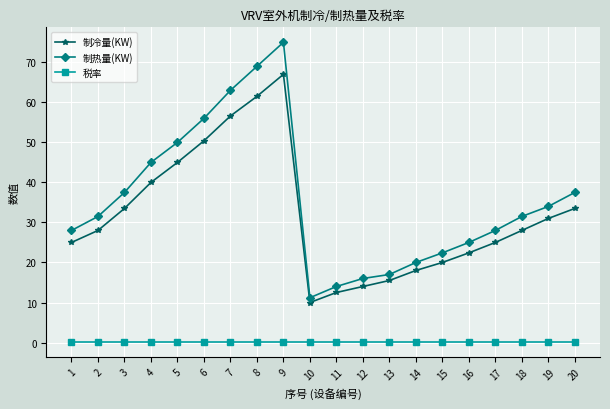

What is the value of the 税率 point at the 12th from the left?

0.1